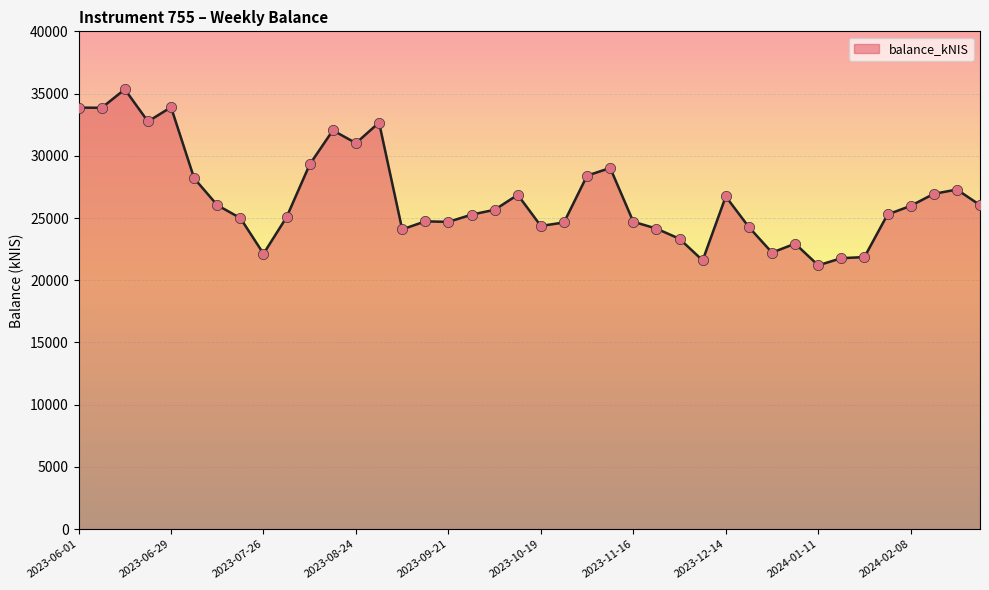

What is the minimum value shown in the chart?

21201.0